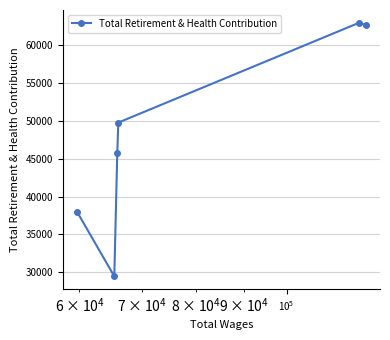

What is the greatest value displayed?

62958